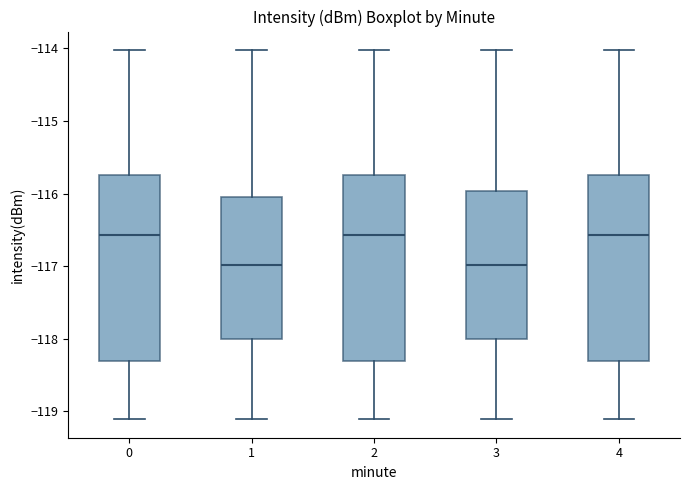

Reading left to right, read every box against the y-axis: the position of its median line, the range the box covers, and the ends of its whiskers. The values are not printed on the chart, so give them approximately, as read against the axis.

0: median -116.6, box -118.3 to -115.7, whiskers -119.1 to -114.0
1: median -117.0, box -118.0 to -116.0, whiskers -119.1 to -114.0
2: median -116.6, box -118.3 to -115.7, whiskers -119.1 to -114.0
3: median -117.0, box -118.0 to -116.0, whiskers -119.1 to -114.0
4: median -116.6, box -118.3 to -115.7, whiskers -119.1 to -114.0